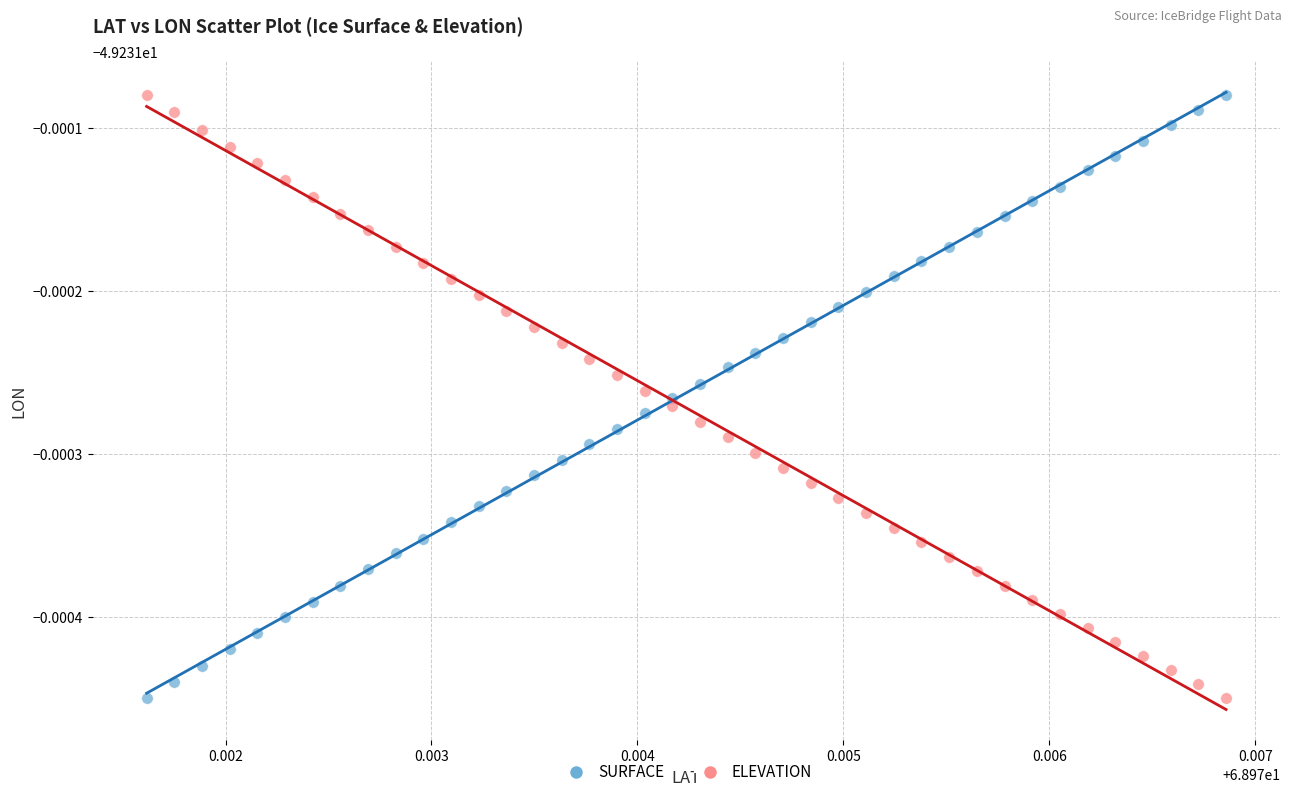

What are all the series names shown in the legend?

SURFACE, ELEVATION